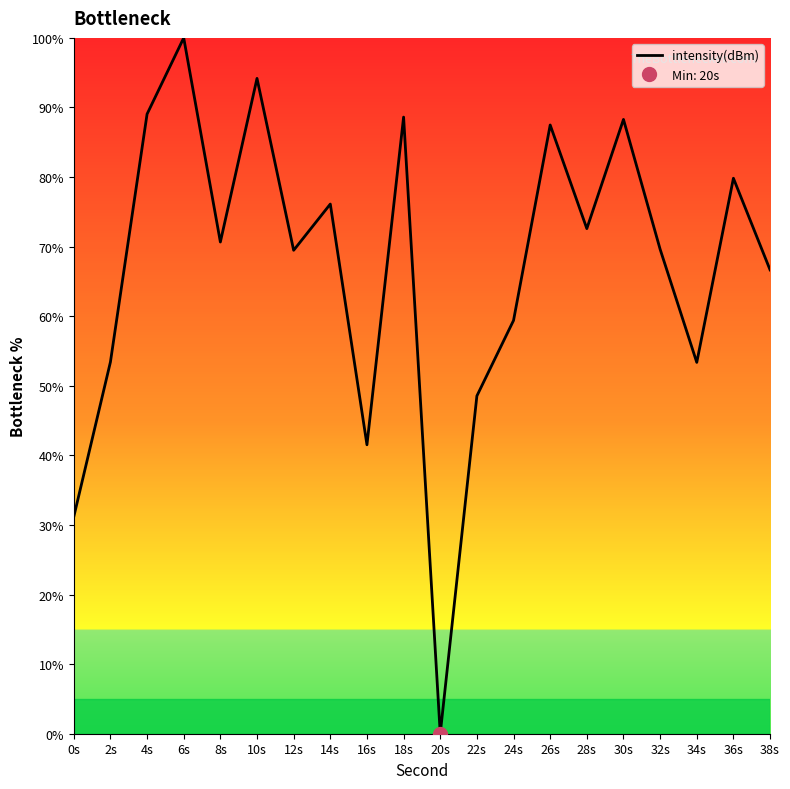

What is the label of the 7th point from the right?

26s